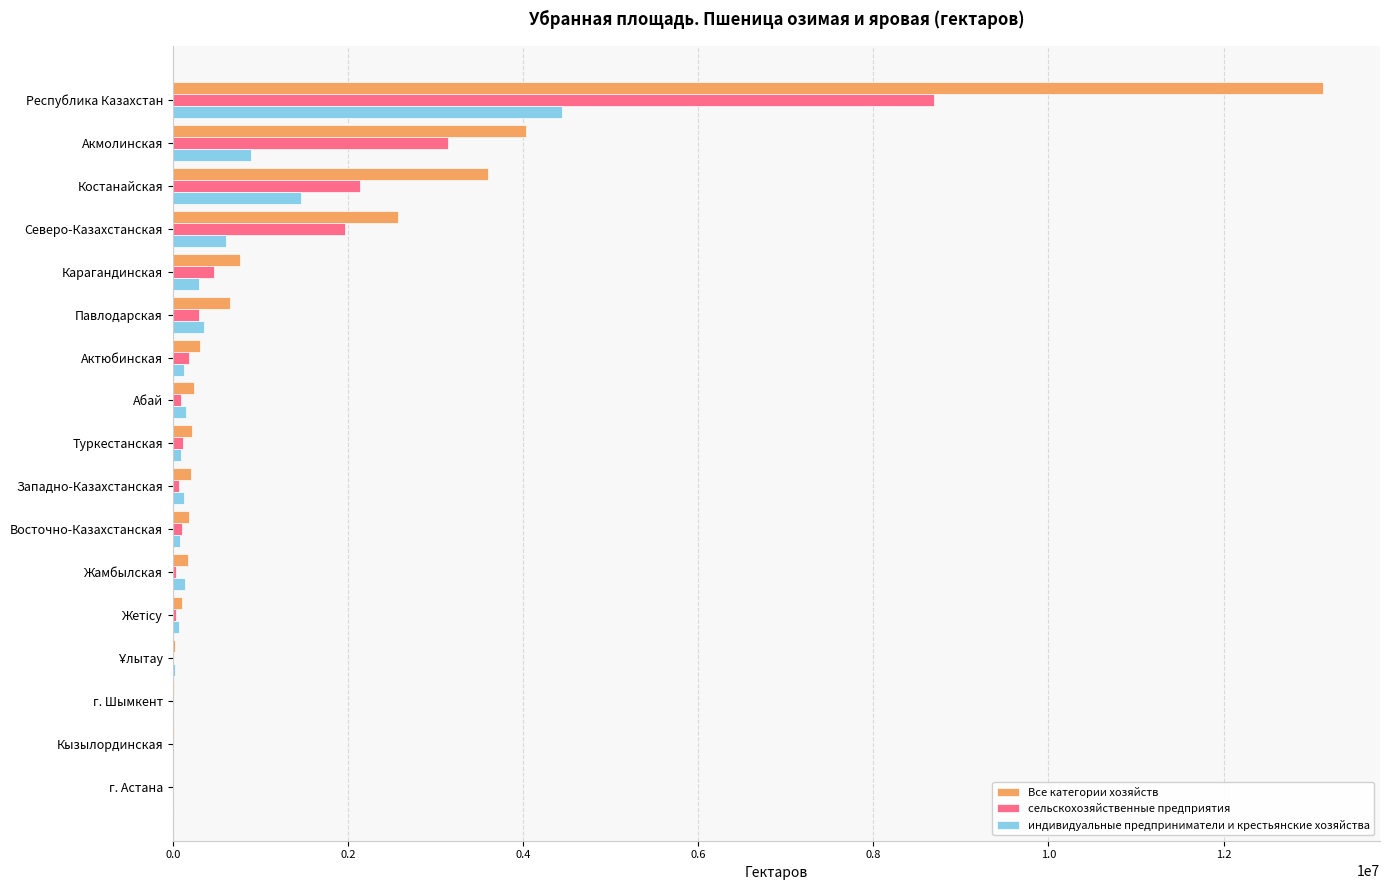

The value of Все категории хозяйств at Республика Казахстан is 19071364.4. True or false?

False